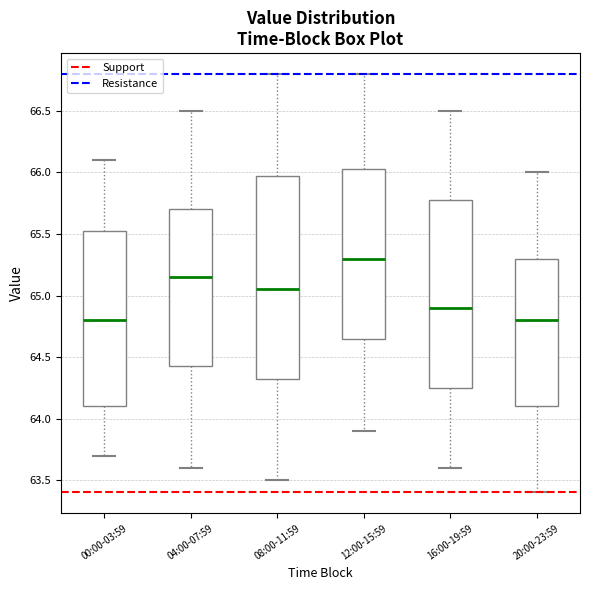

Which box has the highest median line?

12:00-15:59